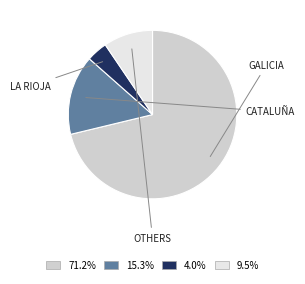

Count the number of slices in the pie.

4